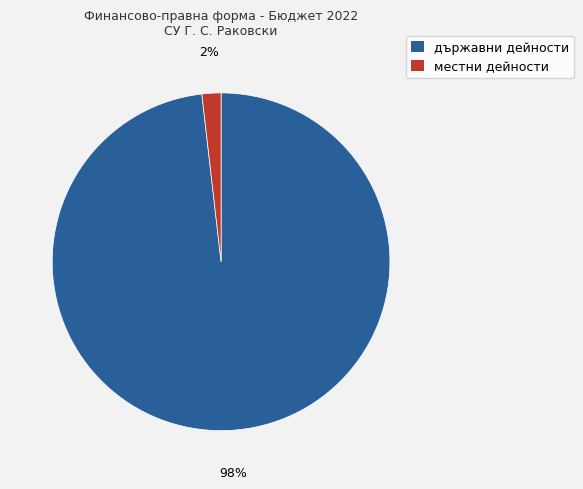

Between държавни дейности and местни дейности, which is larger?

държавни дейности